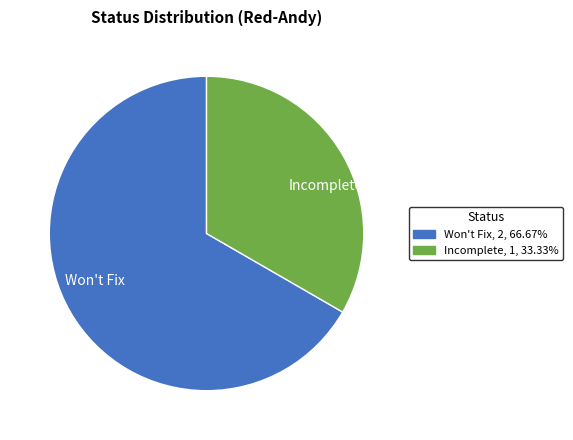

What is the ratio of the value at Won't Fix to the value at Incomplete?

2.0